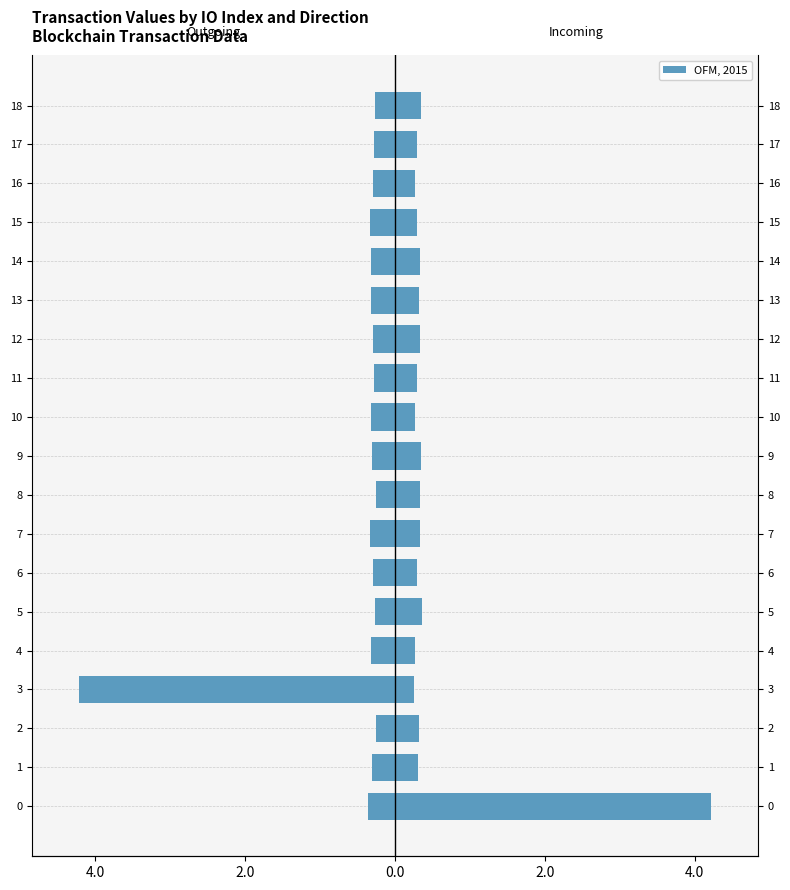

Count the number of categories in the chart.

19